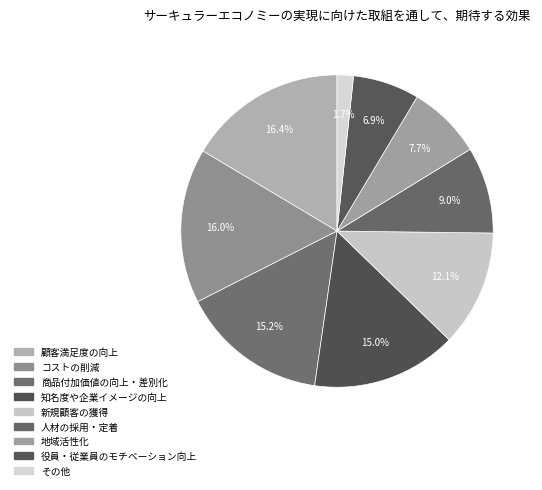

How many segments does this pie chart have?

9